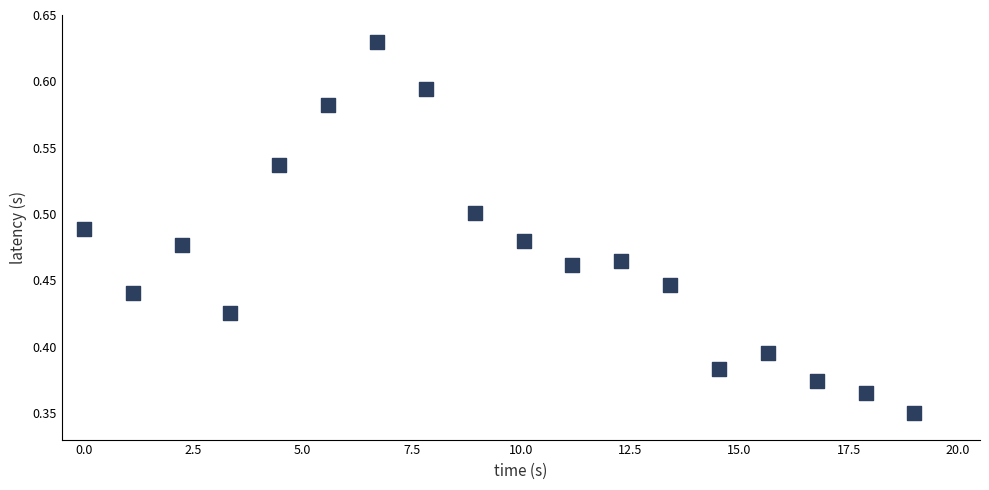

What is the range of X values (max minus min)?

19.0